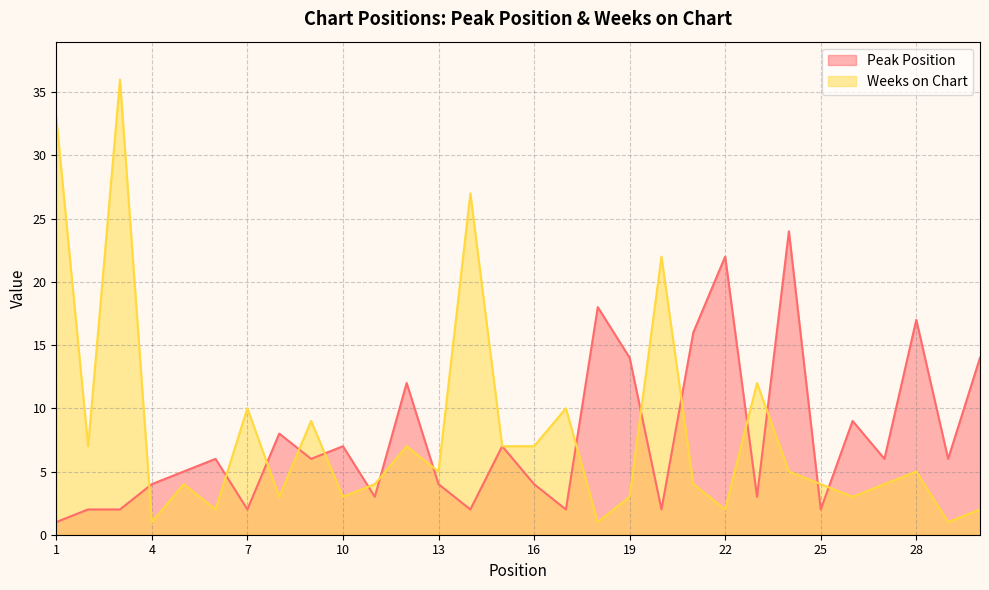

True or false: Peak Position has more than 0 interior local peaks.

True